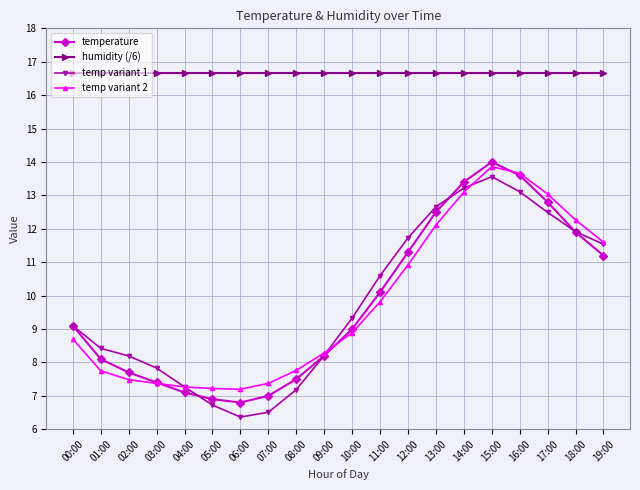

Is this an area chart (filled region under the line)?

No